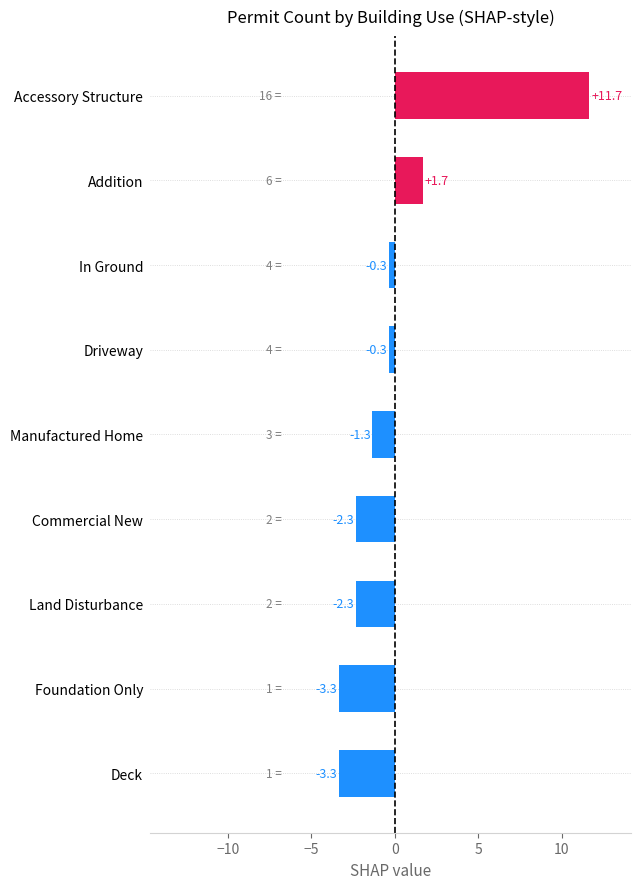

The value at Driveway is -0.3. True or false?

True